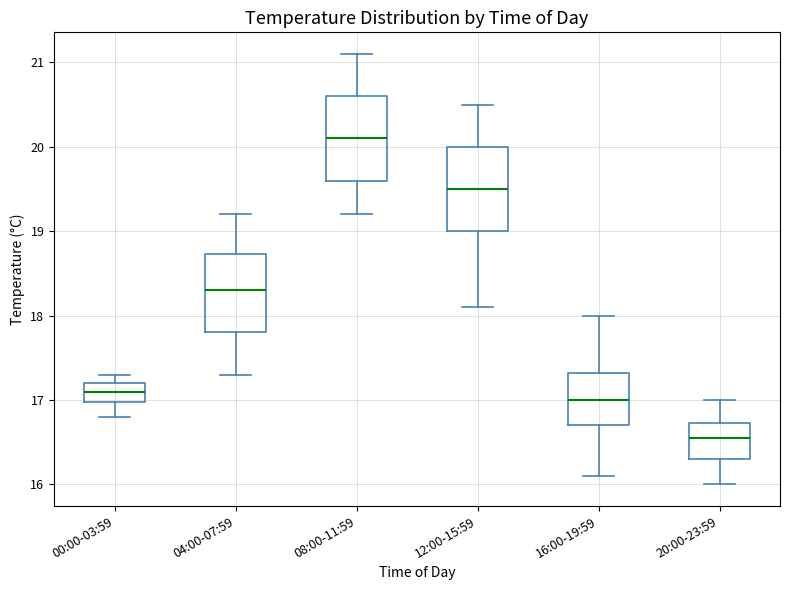

Reading left to right, read every box against the y-axis: the position of its median line, the range the box covers, and the ends of its whiskers. The values are not printed on the chart, so give them approximately, as read against the axis.

00:00-03:59: median 17.1, box 17.0 to 17.2, whiskers 16.8 to 17.3
04:00-07:59: median 18.3, box 17.8 to 18.7, whiskers 17.3 to 19.2
08:00-11:59: median 20.1, box 19.6 to 20.6, whiskers 19.2 to 21.1
12:00-15:59: median 19.5, box 19.0 to 20.0, whiskers 18.1 to 20.5
16:00-19:59: median 17.0, box 16.7 to 17.3, whiskers 16.1 to 18.0
20:00-23:59: median 16.6, box 16.3 to 16.7, whiskers 16.0 to 17.0